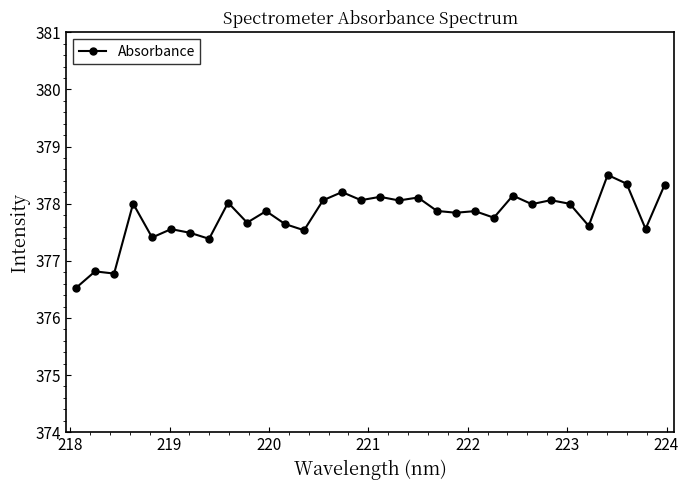

True or false: there are more than 1 points higher than both neighbors.

True